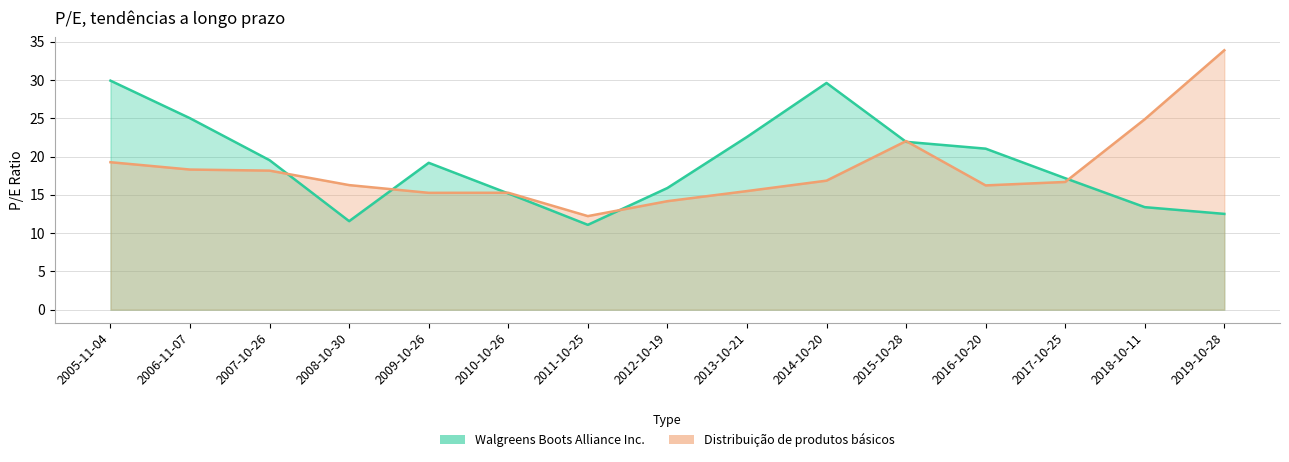

The Walgreens Boots Alliance Inc. series shows 17.2 at 2017-10-25. True or false?

True